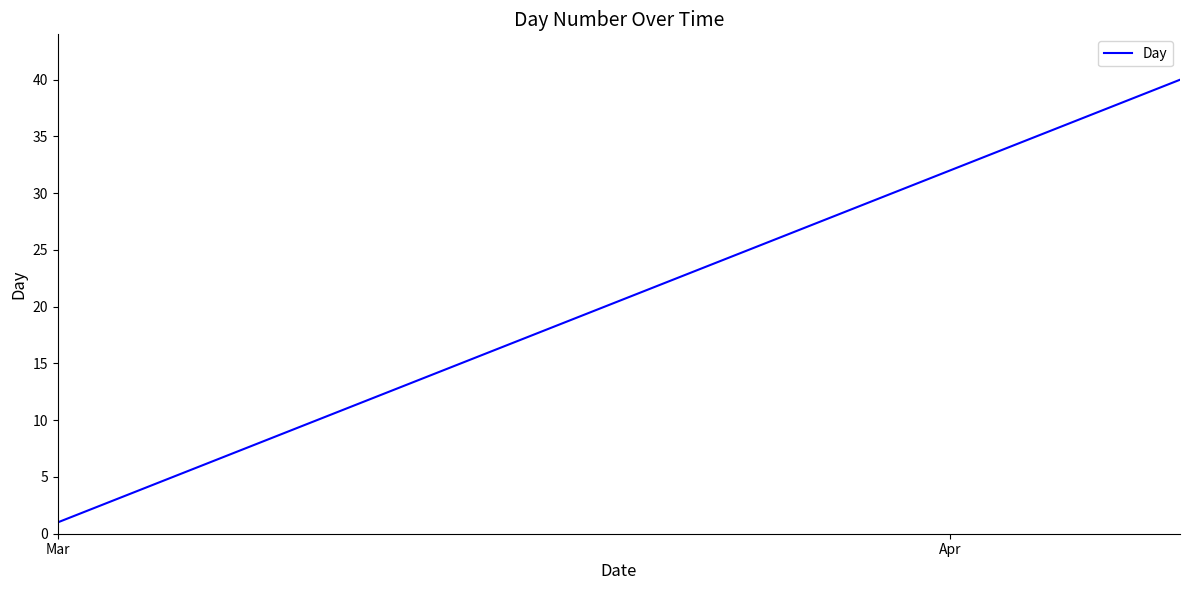

How many categories are shown in the chart?

40